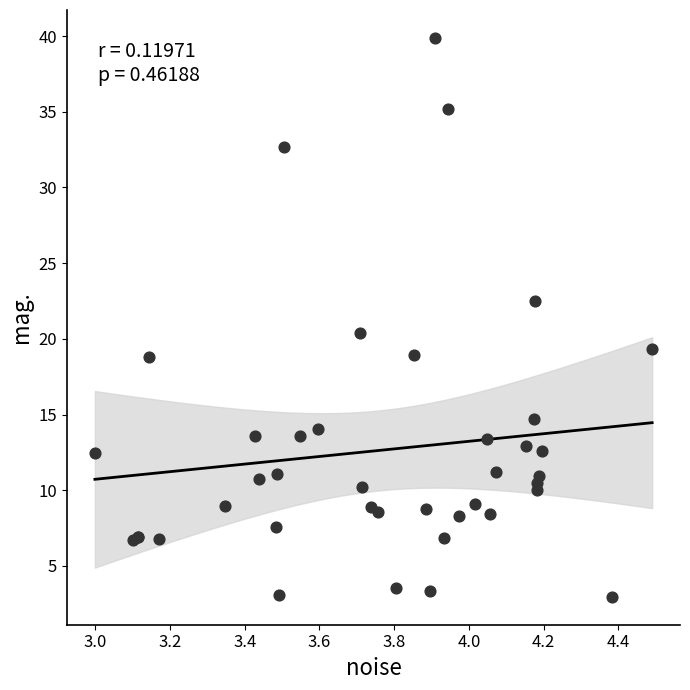

What Y value in the scatter plot is closest to 21?

20.4